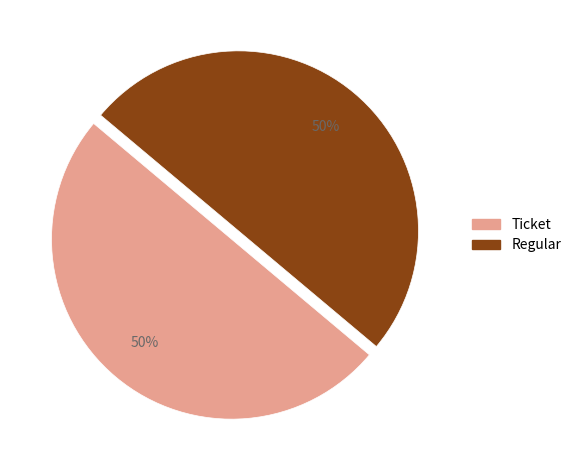

What is the ratio of the value at Regular to the value at Ticket?

1.0